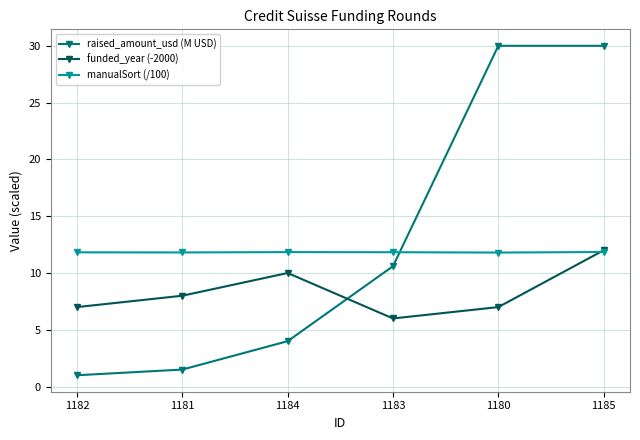

What is the label of the 4th point from the right?

1184